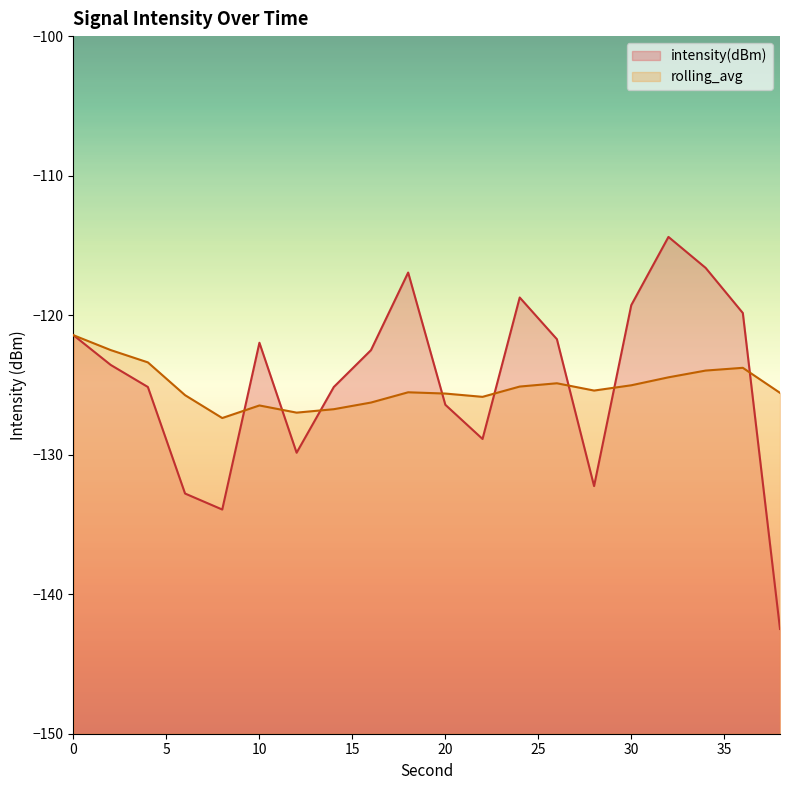

True or false: rolling_avg and intensity(dBm) intersect in this chart.

True